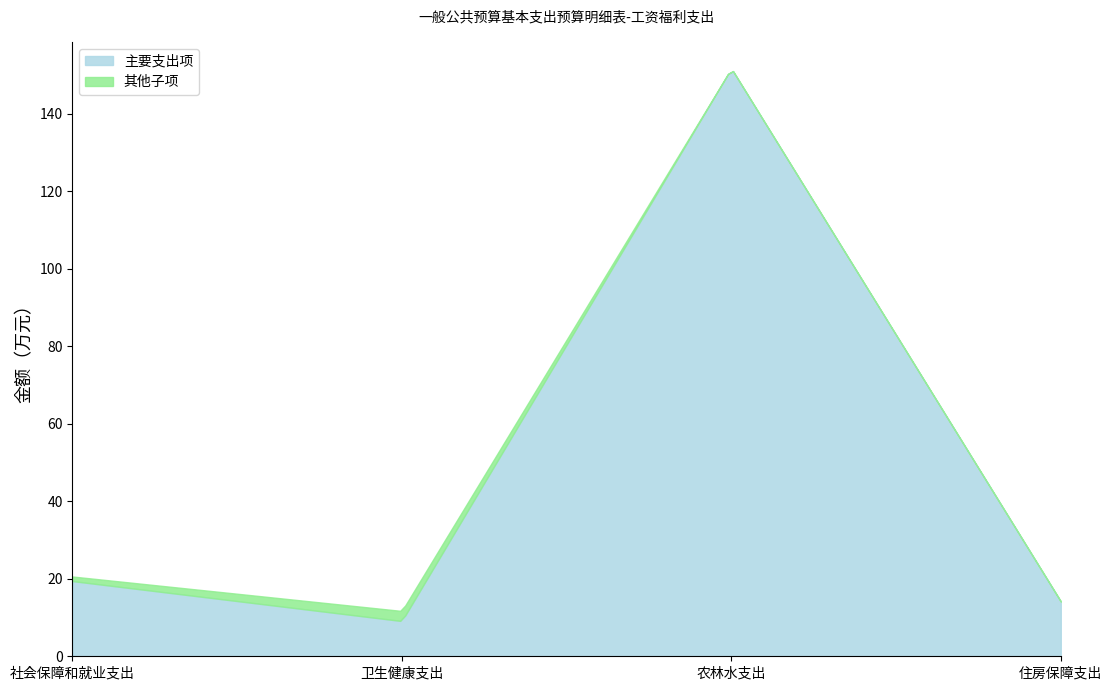

What is the difference between the highest and lowest values at 住房保障支出?

14.2